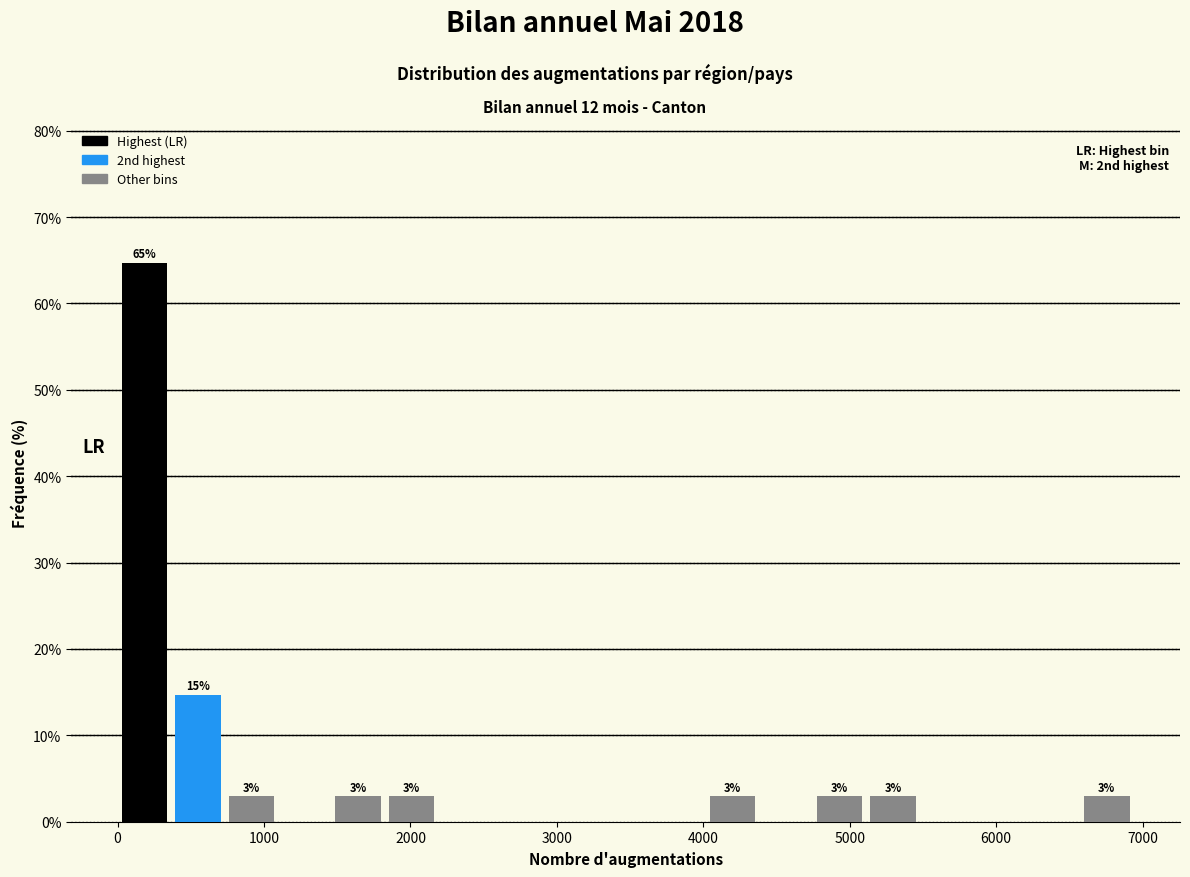

Around what value on the x-axis is the tallest bar? Give the approximate position of its centre, as read against the axis.

200